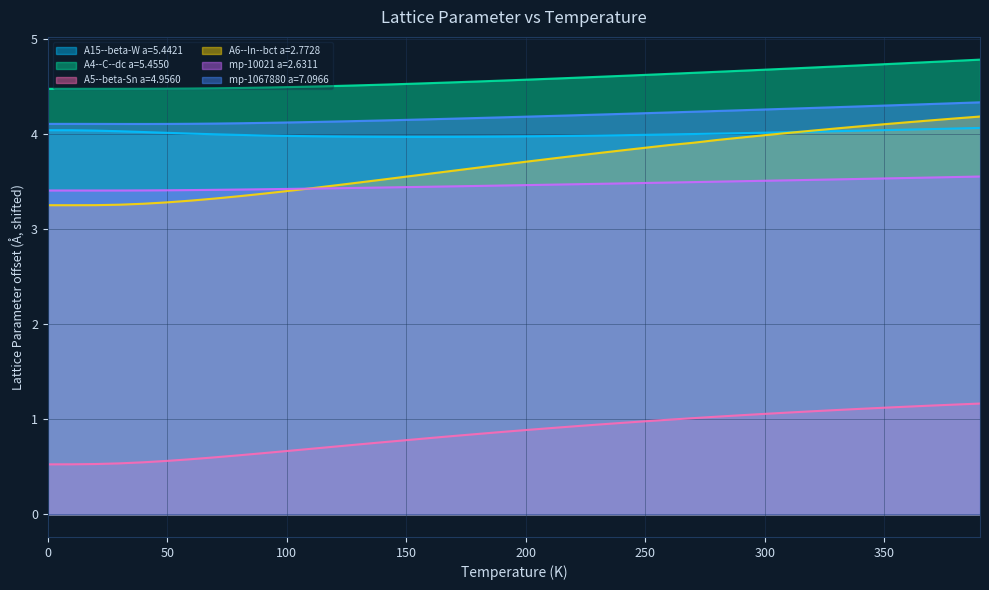

How many lines are shown in the chart?

6